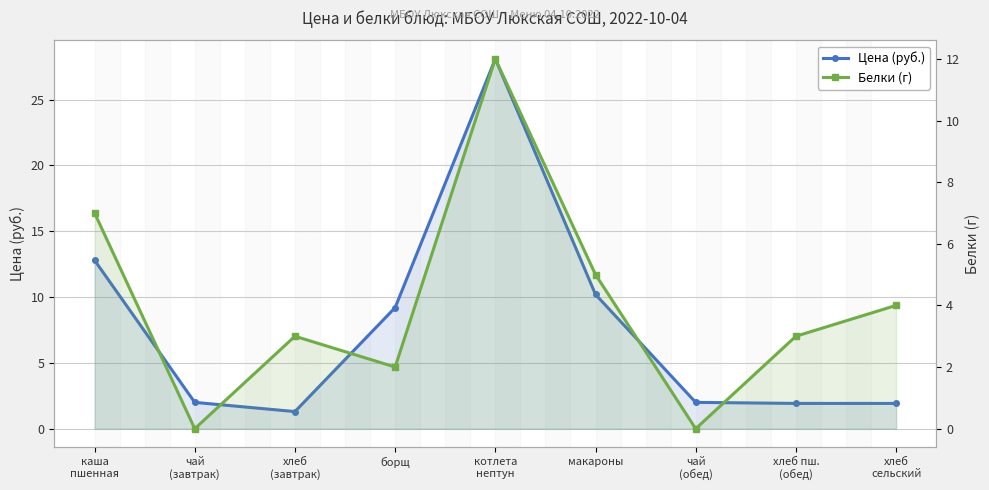

What is the difference between the highest and lowest values at борщ?

7.2